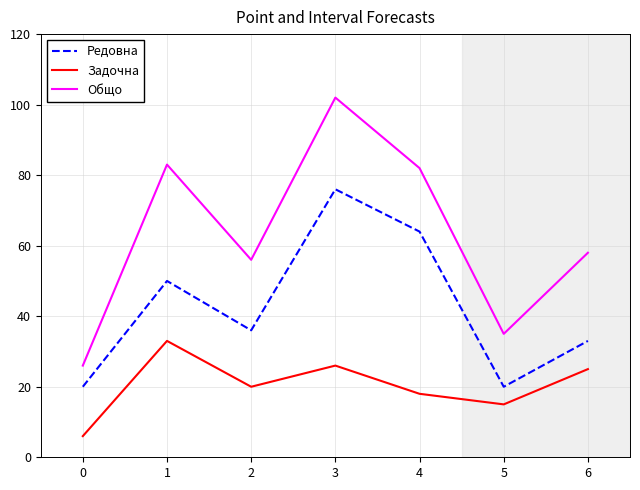

Where is the first local minimum for Редовна?

2